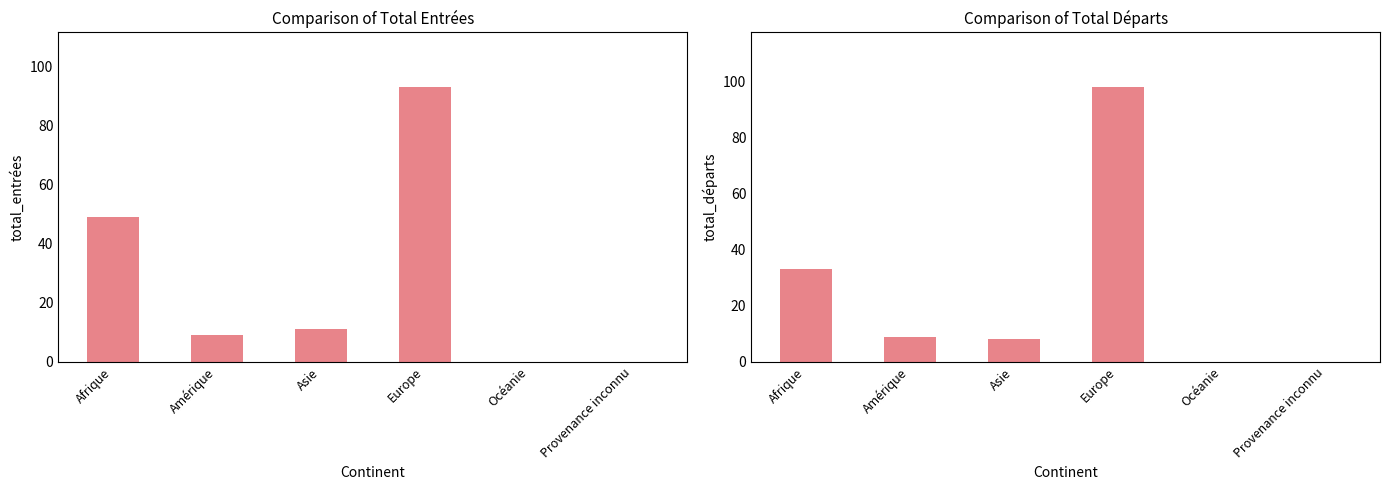

How many series are shown in this chart?

2